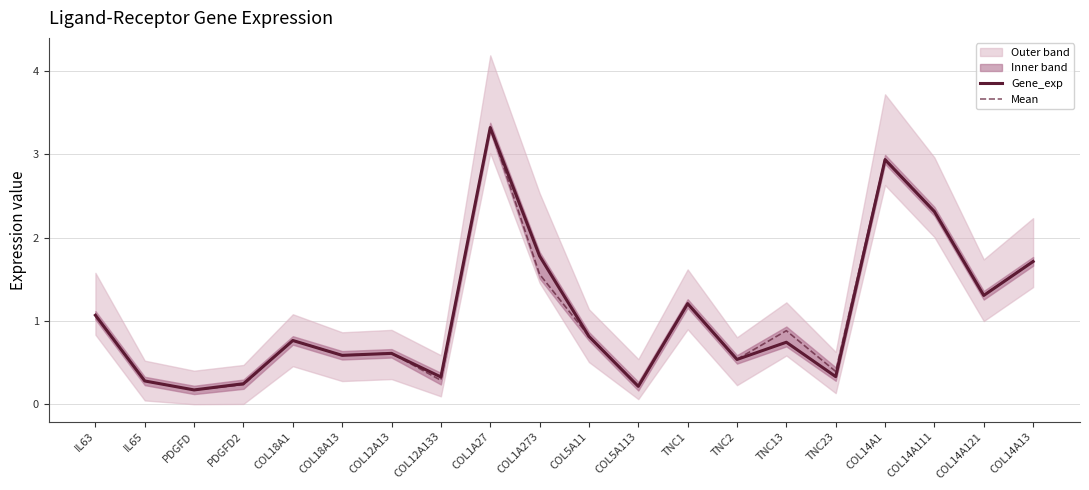

The Mean series shows 0.3 at COL18A13. True or false?

False